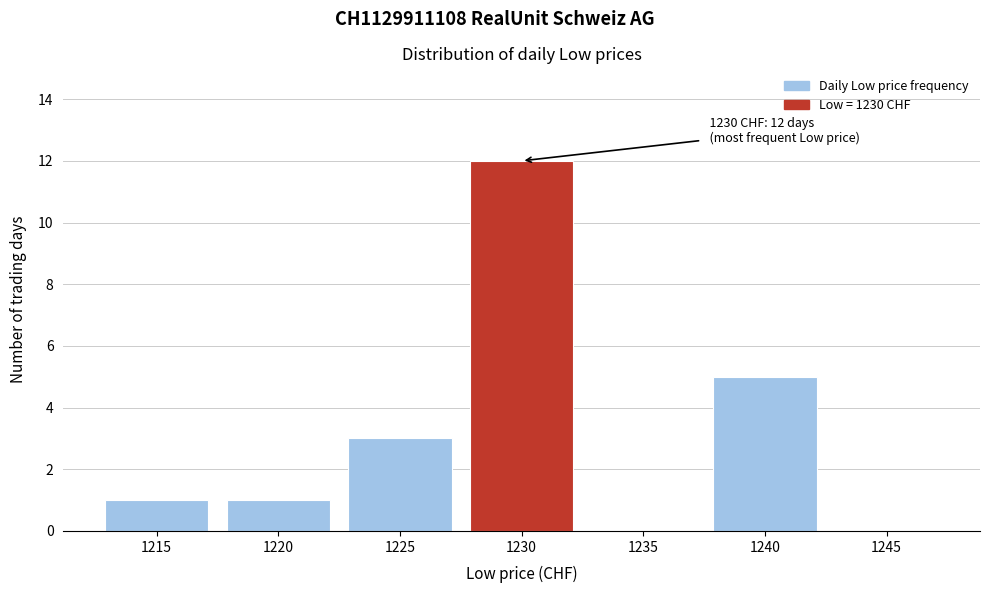

Reading right to left, extract all data points from this chart.

1245=0	1240=5	1235=0	1230=12	1225=3	1220=1	1215=1